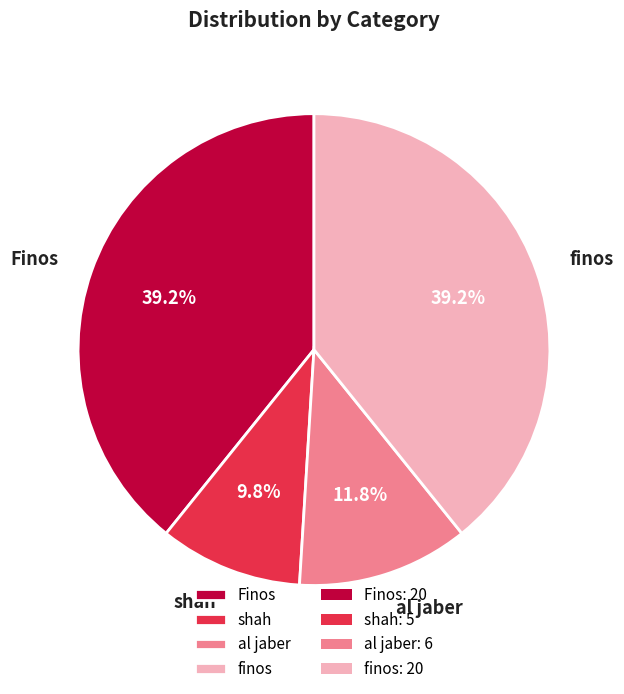

What percentage is the al jaber slice, to the nearest percent?

12%